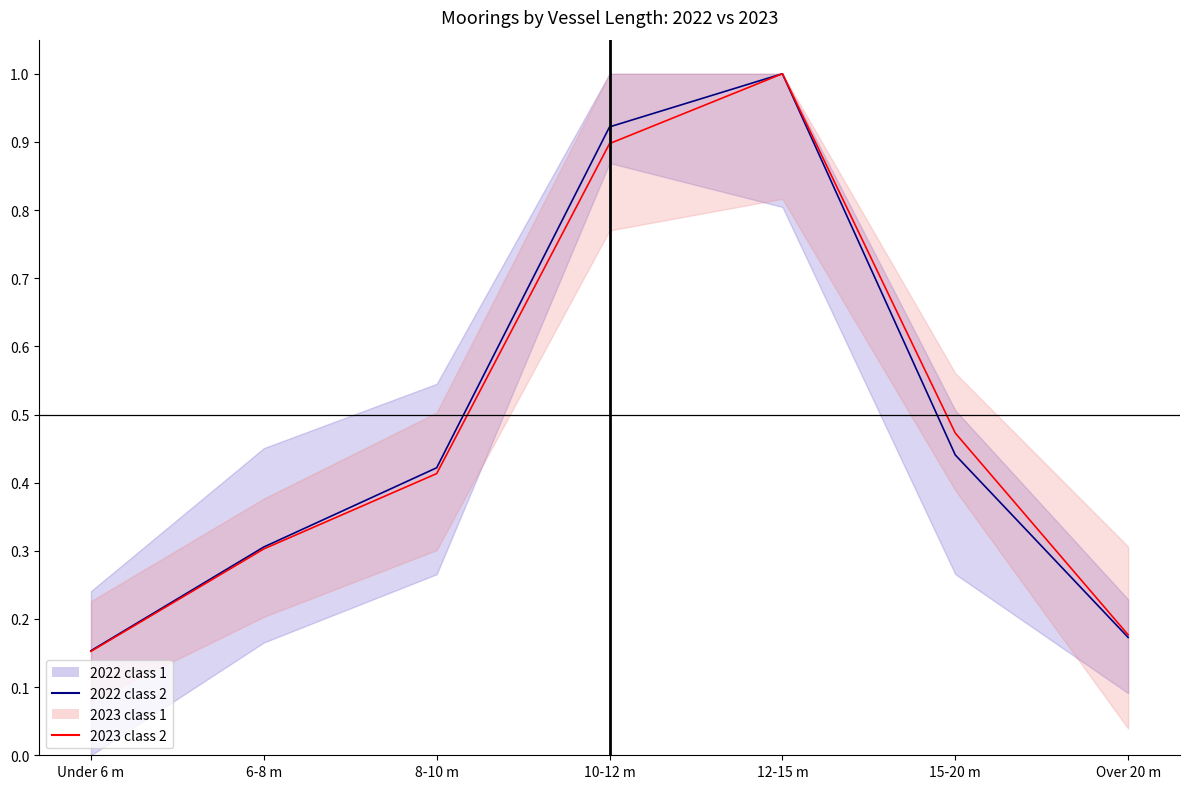

Reading right to left, what are all the values shown in this chart?

2022 class 2: 0.2	0.4	1.0	0.9	0.4	0.3	0.2
2023 class 2: 0.2	0.5	1.0	0.9	0.4	0.3	0.2